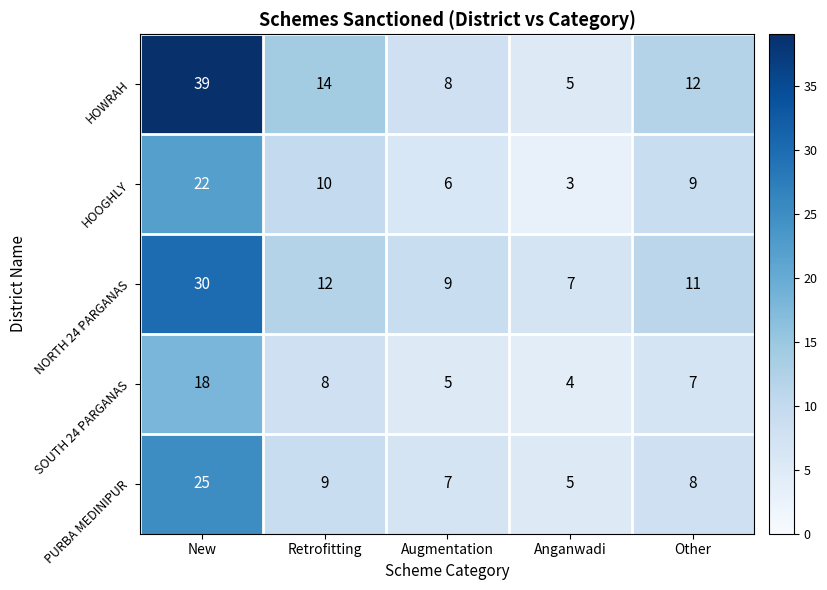

At Retrofitting, list the series in order from smallest to largest.

SOUTH 24 PARGANAS, PURBA MEDINIPUR, HOOGHLY, NORTH 24 PARGANAS, HOWRAH